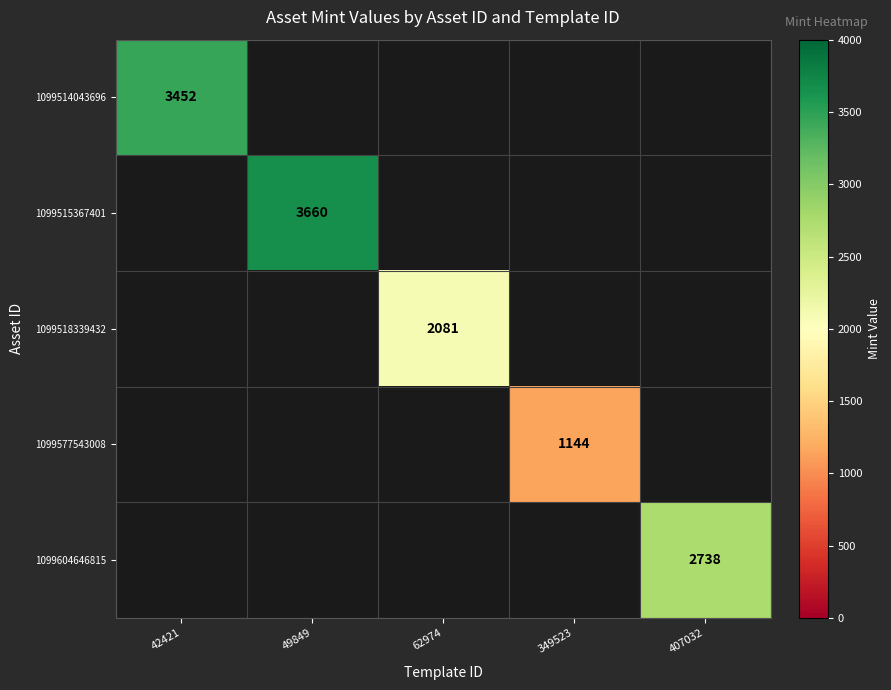

True or false: 1099577543008 has a value of 1144 at 349523.

True